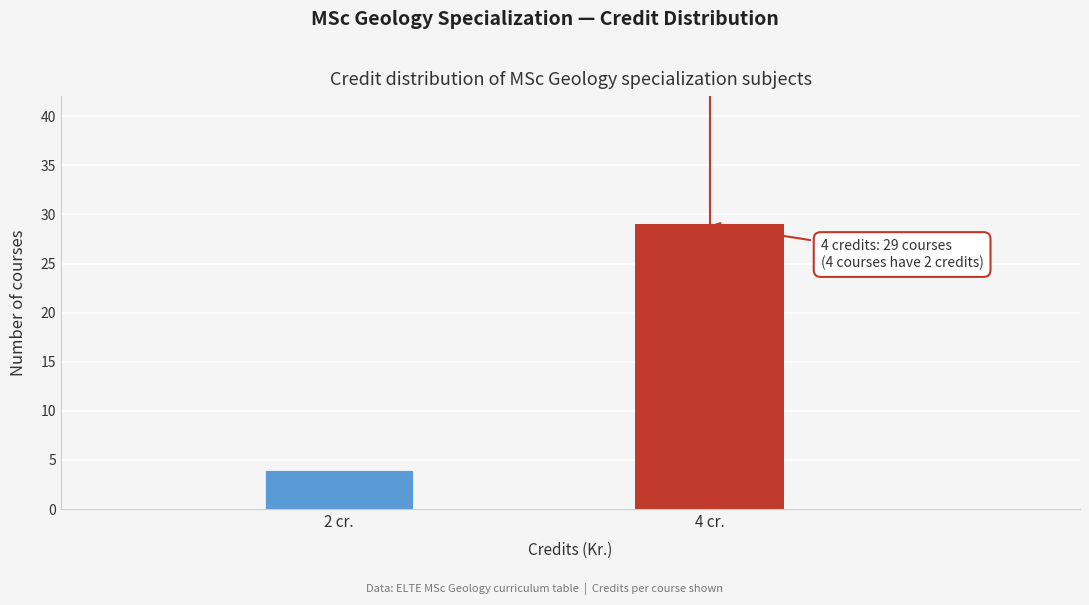

Reading right to left, list all the values displayed in this chart.

4 cr.=29	2 cr.=4